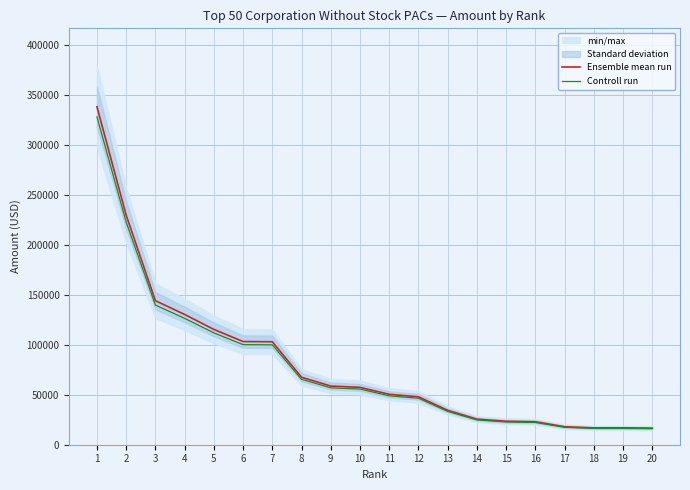

True or false: Controll run and Ensemble mean run cross at least once.

False